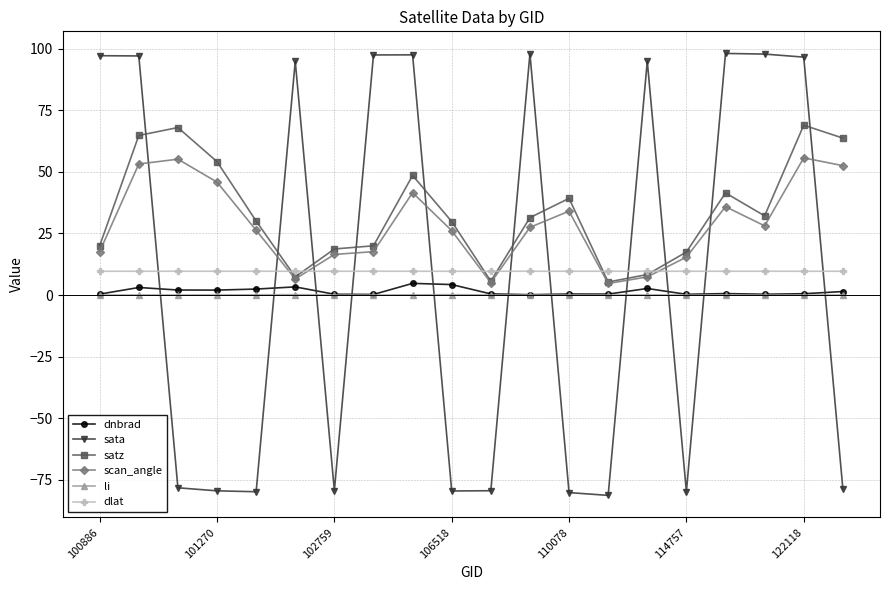

What is the value of the dlat point at the 10th from the left?

9.6